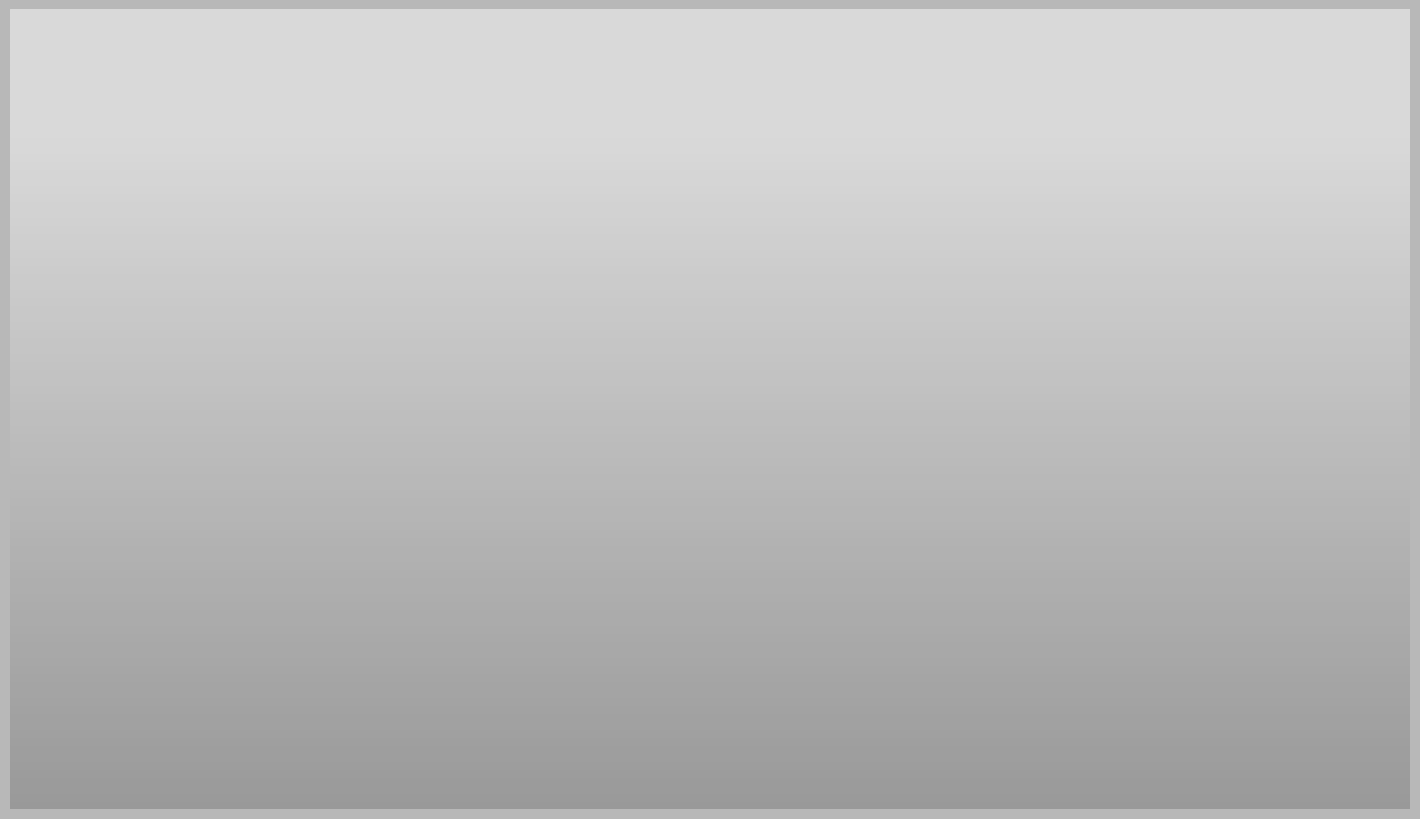

True or false: Some Other Race alone accounts for 11% of the total.

True